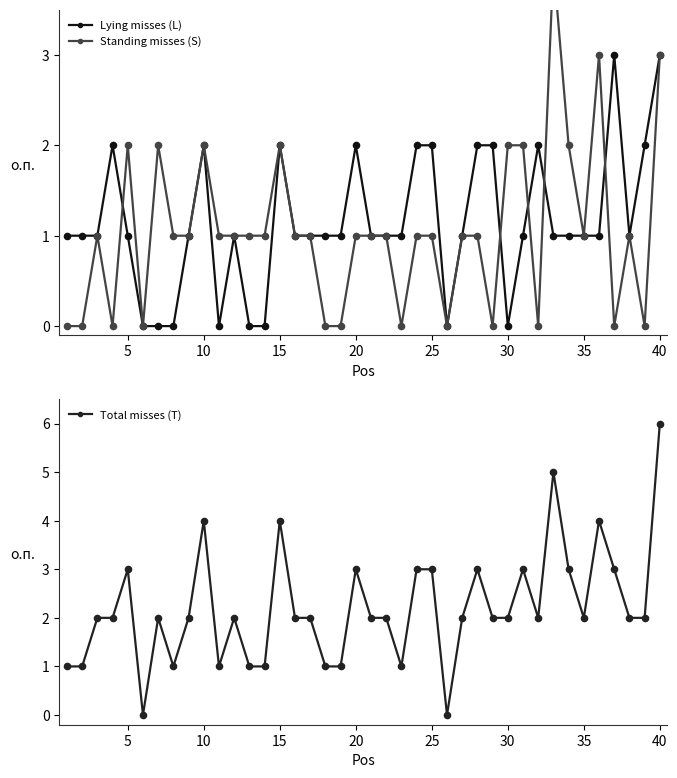

What are all the series names shown in the legend?

Lying misses (L), Standing misses (S), Total misses (T)